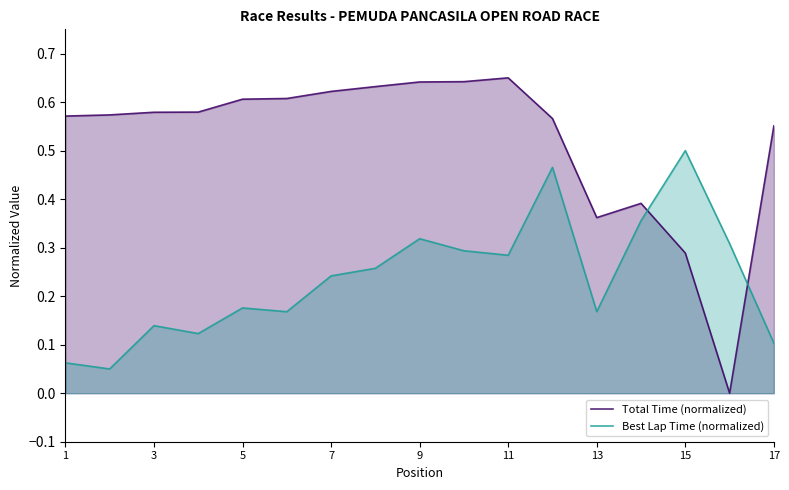

Rank the series by their average value, from lowest to highest.

Best Lap Time (normalized), Total Time (normalized)